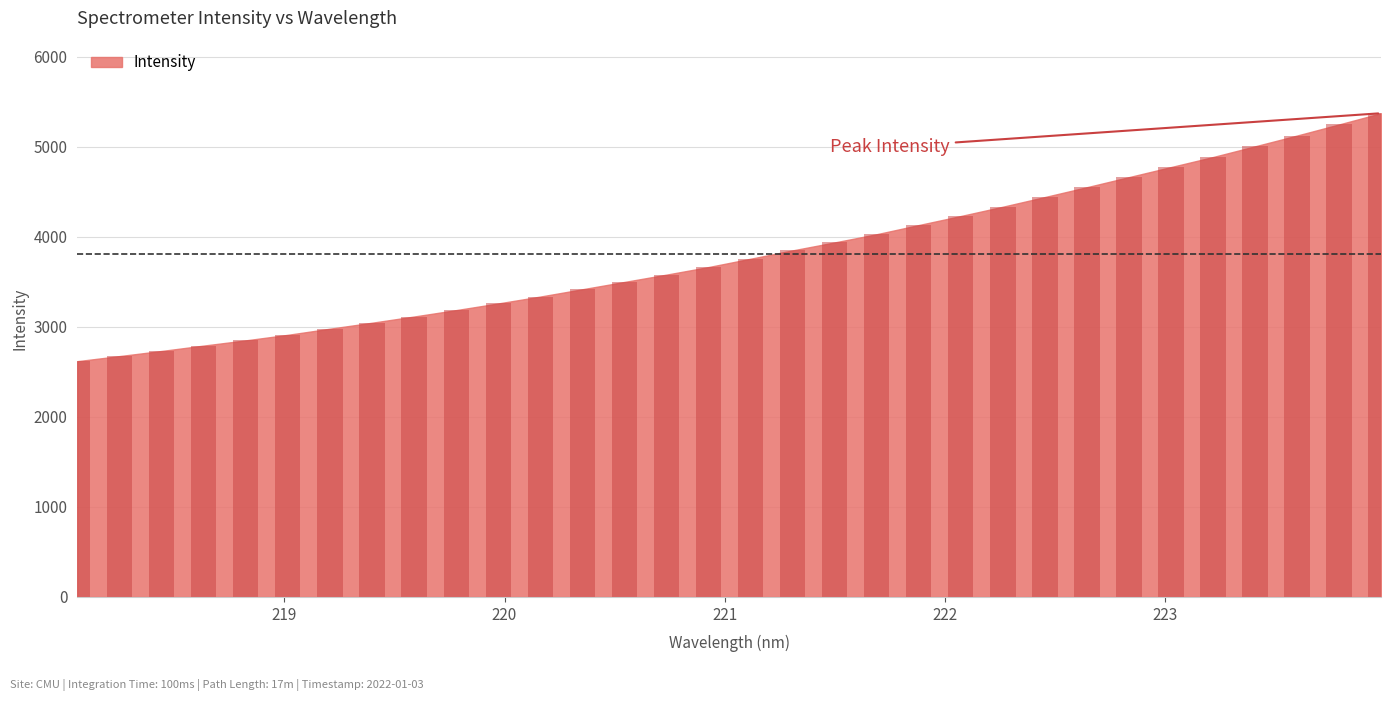

Which has a higher value, 220.9264 or 221.8812?

221.8812